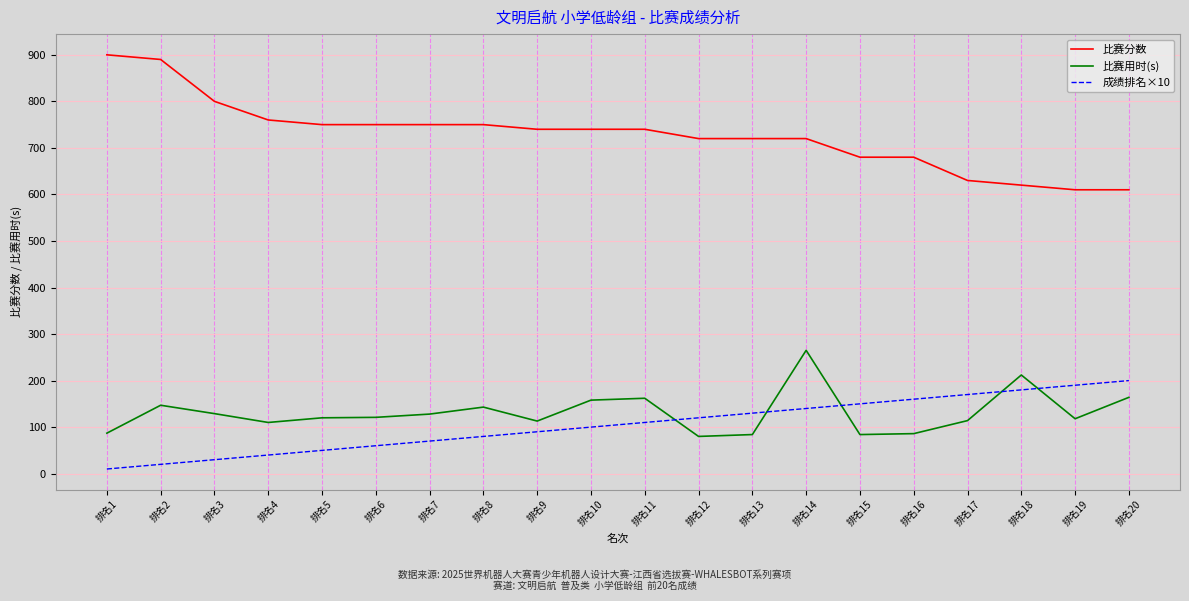

What is the total value across all series at 排名7?

948